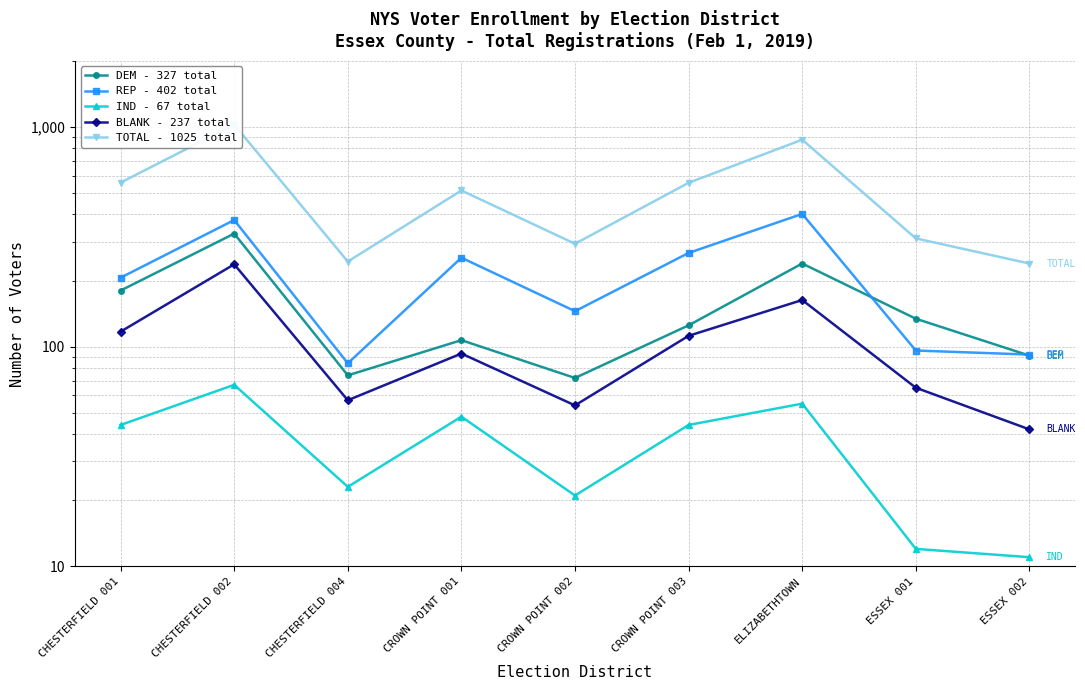

What is the difference between the TOTAL - 1025 total values at ESSEX 002 and CROWN POINT 001?

275